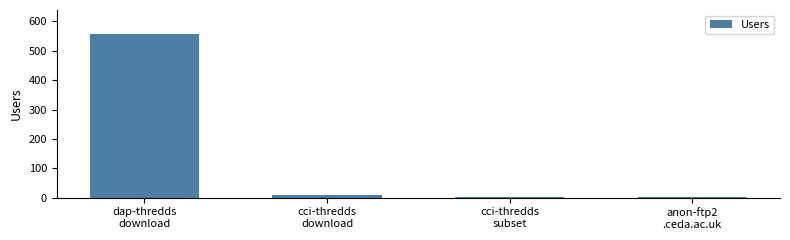

Between anon-ftp2
.ceda.ac.uk and dap-thredds
download, which is larger?

dap-thredds
download